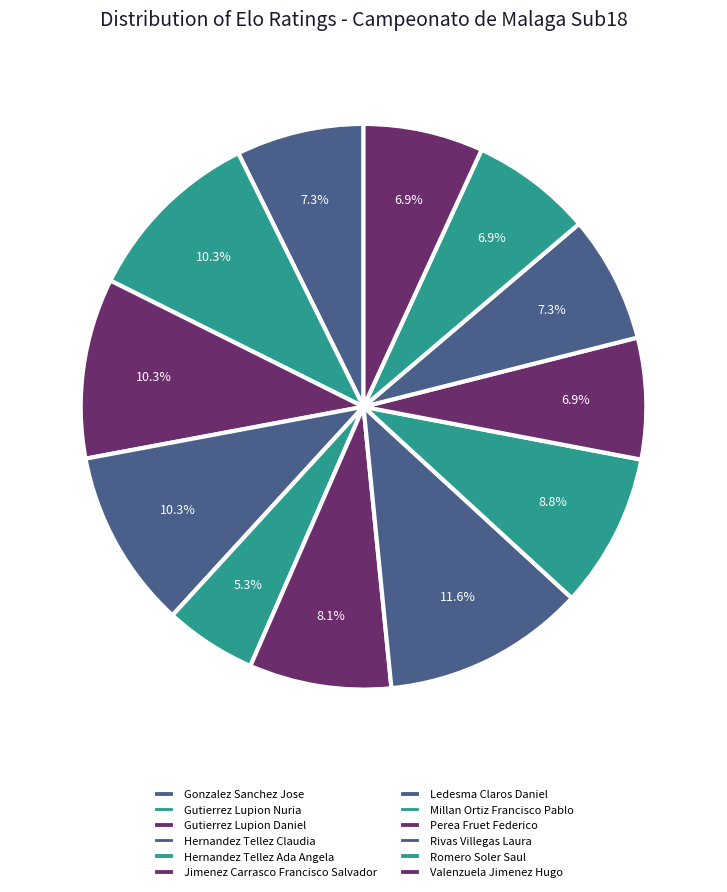

How many slices are in this pie chart?

12